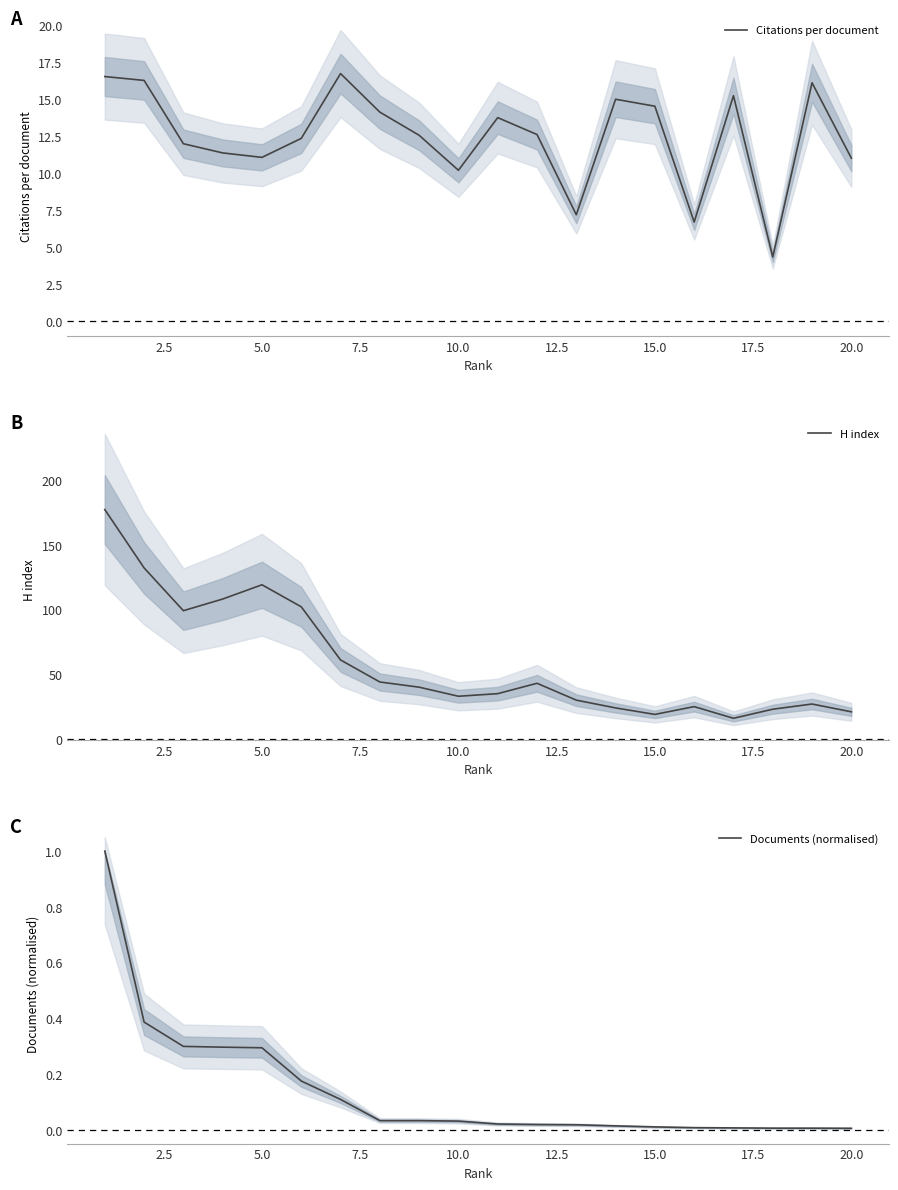

True or false: Citations per document has a value of 17.2 at 10.0.

False